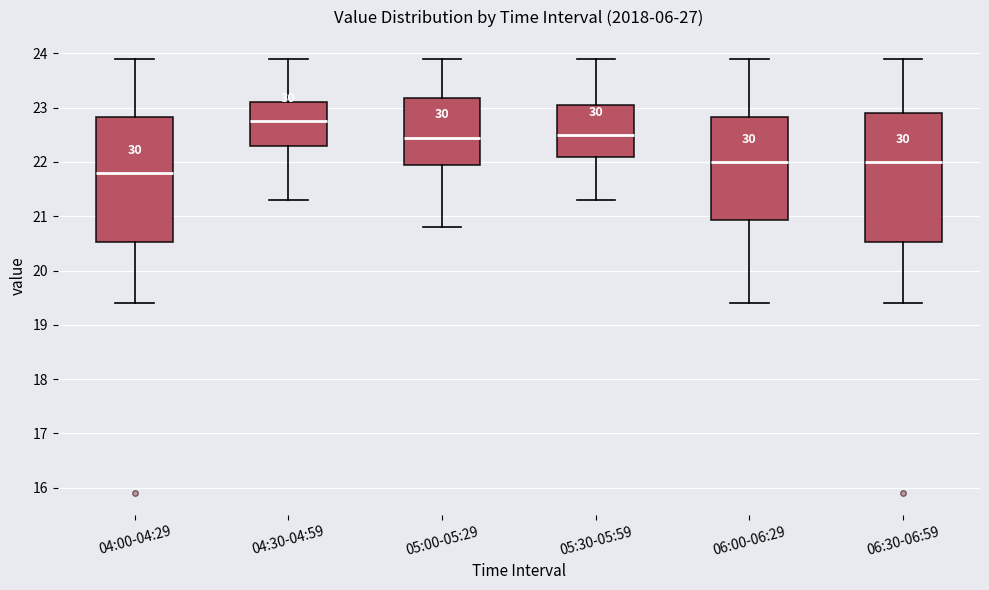

Which box's median line is the lowest?

04:00-04:29